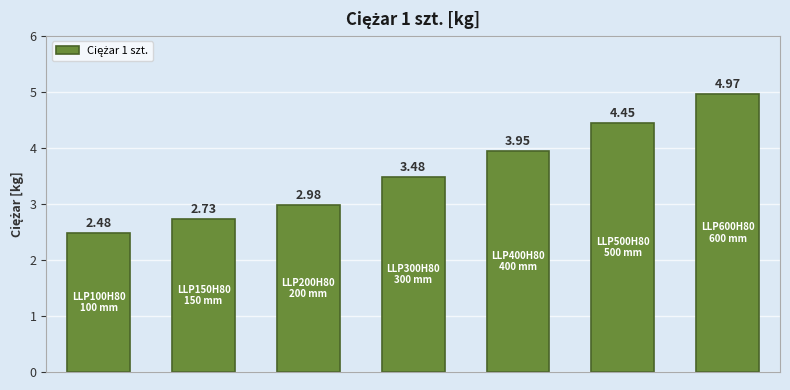

What is the sum of all values?

25.0